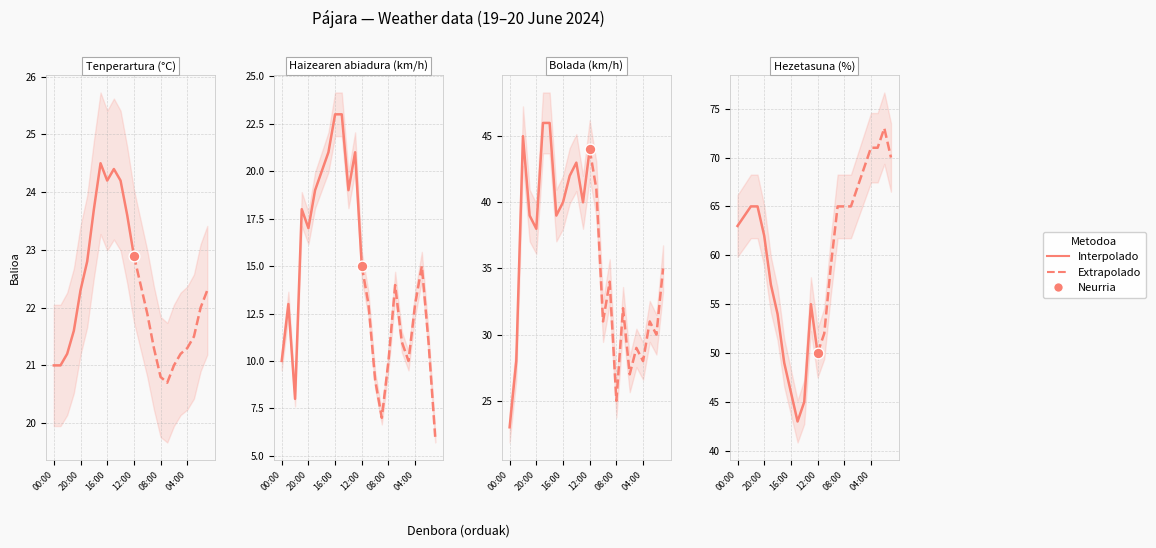

Which series has the largest total across all categories?

Hezetasuna (%)